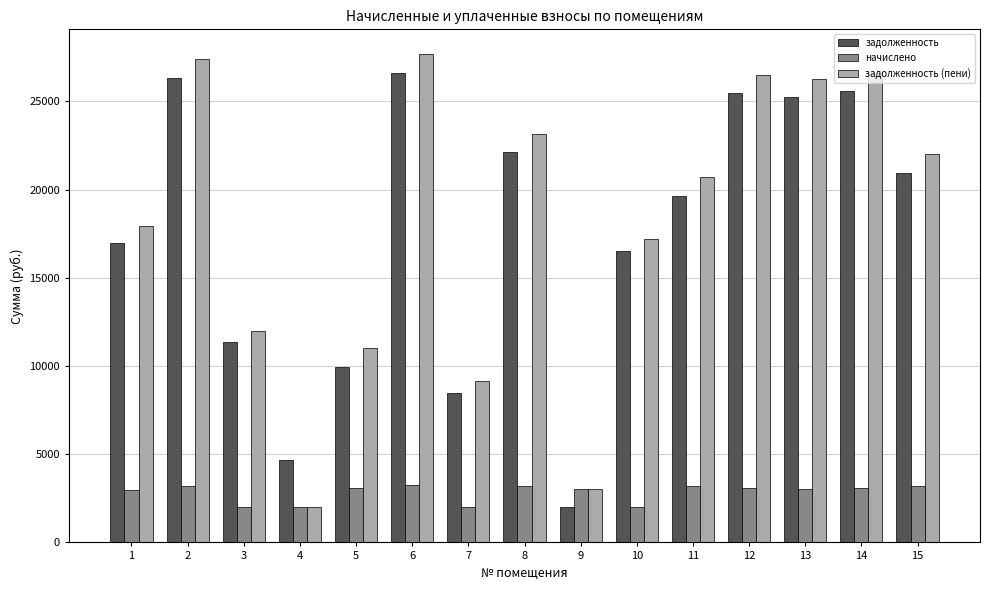

How many bars are there in each group?

3